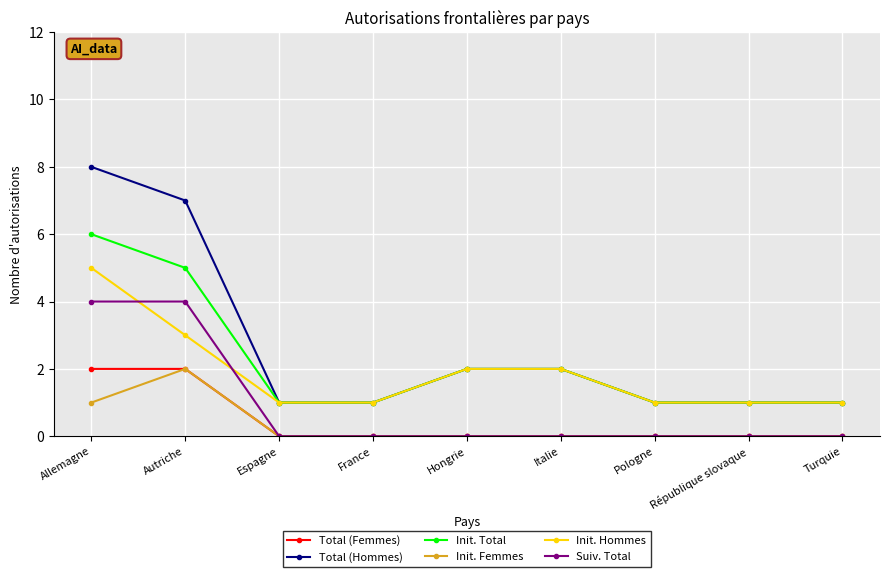

What is the difference between the maximum and minimum values in the Total (Hommes) series?

7